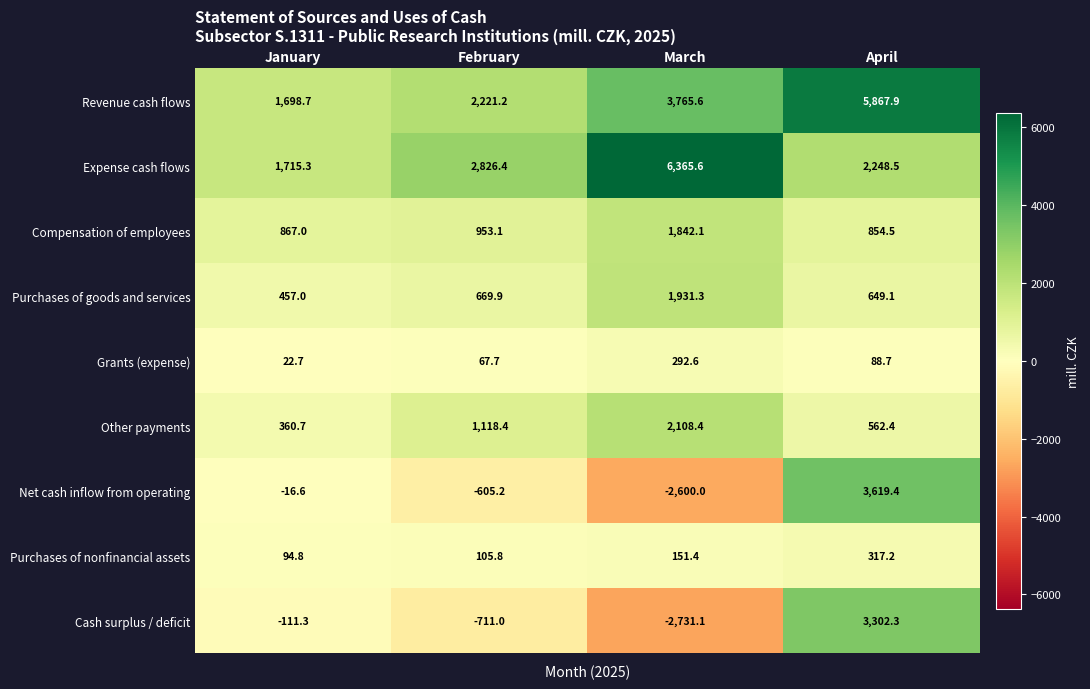

What is the difference between the Other payments values at January and February?

757.7